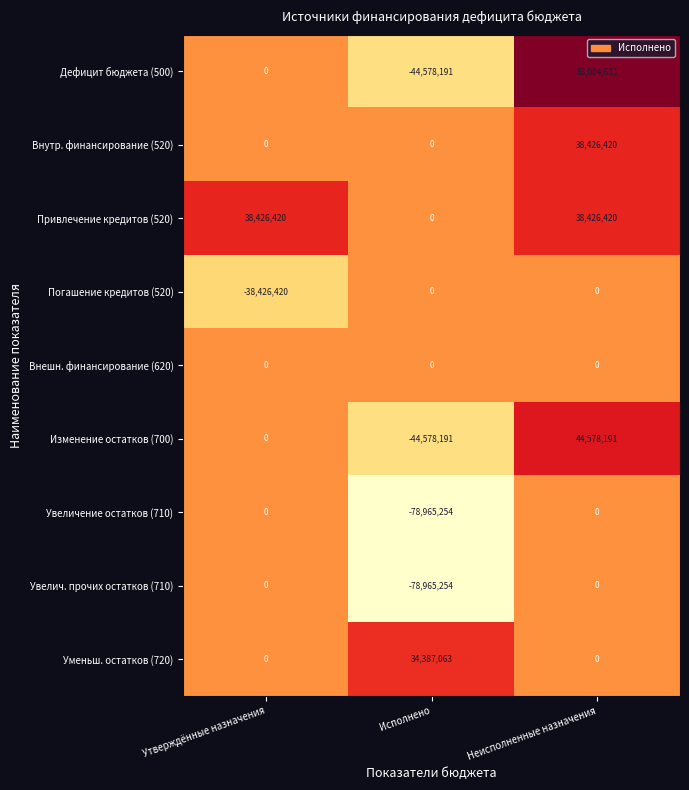

Reading right to left, what are all the values shown in this chart?

Дефицит бюджета (500): 83004611	-44578191	0
Внутр. финансирование (520): 38426420	0	0
Привлечение кредитов (520): 38426420	0	38426420
Погашение кредитов (520): 0	0	-38426420
Внешн. финансирование (620): 0	0	0
Изменение остатков (700): 44578191	-44578191	0
Увеличение остатков (710): 0	-78965254	0
Увелич. прочих остатков (710): 0	-78965254	0
Уменьш. остатков (720): 0	34387063	0